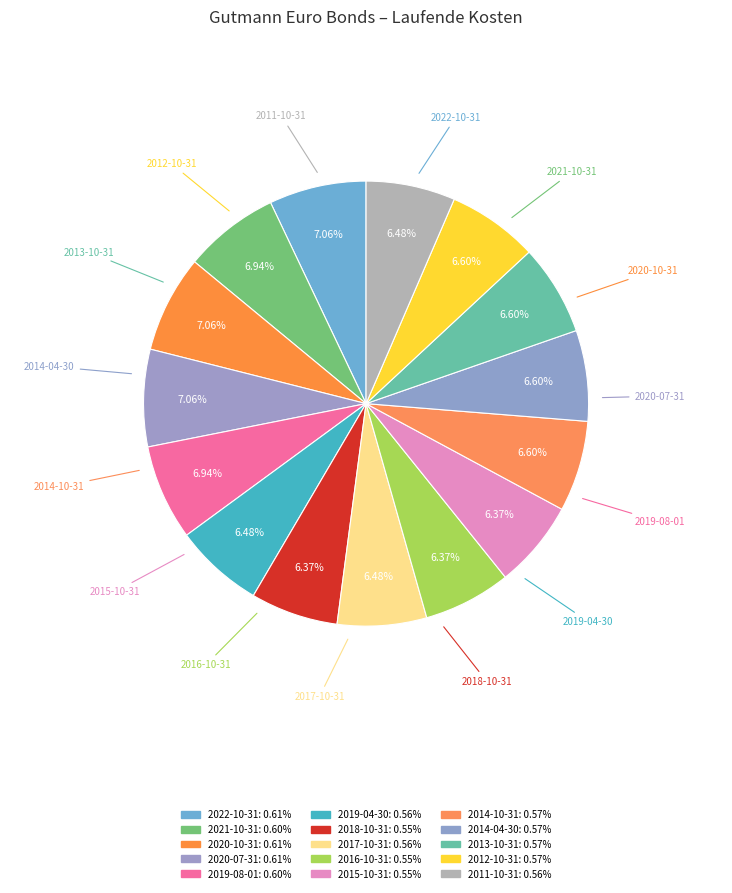

Count the number of slices in the pie.

15